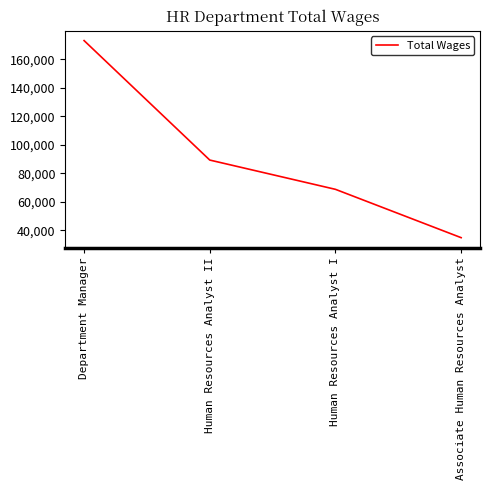

What is the sum of all values?

366040